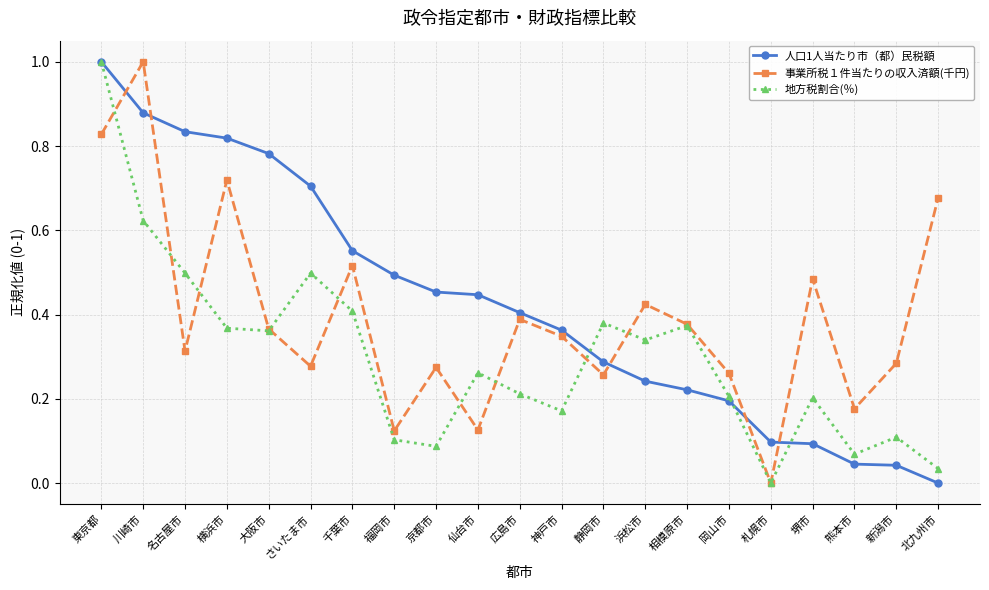

What is the greatest value displayed?

1.0